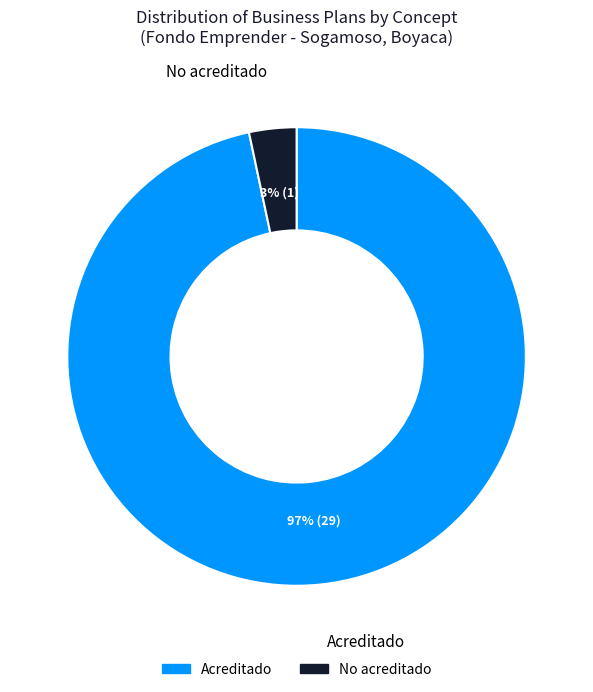

Which slice represents more than half of the pie?

Acreditado